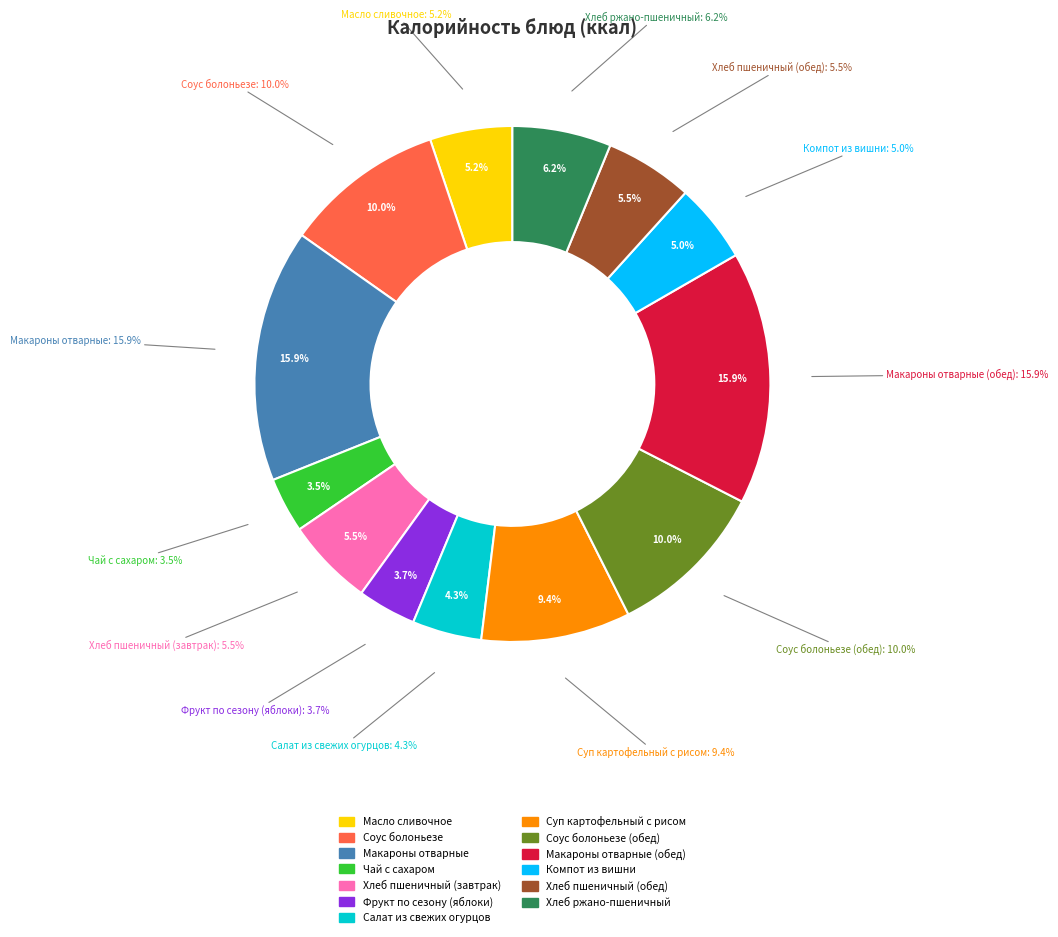

Which slice is the smallest?

Чай с сахаром